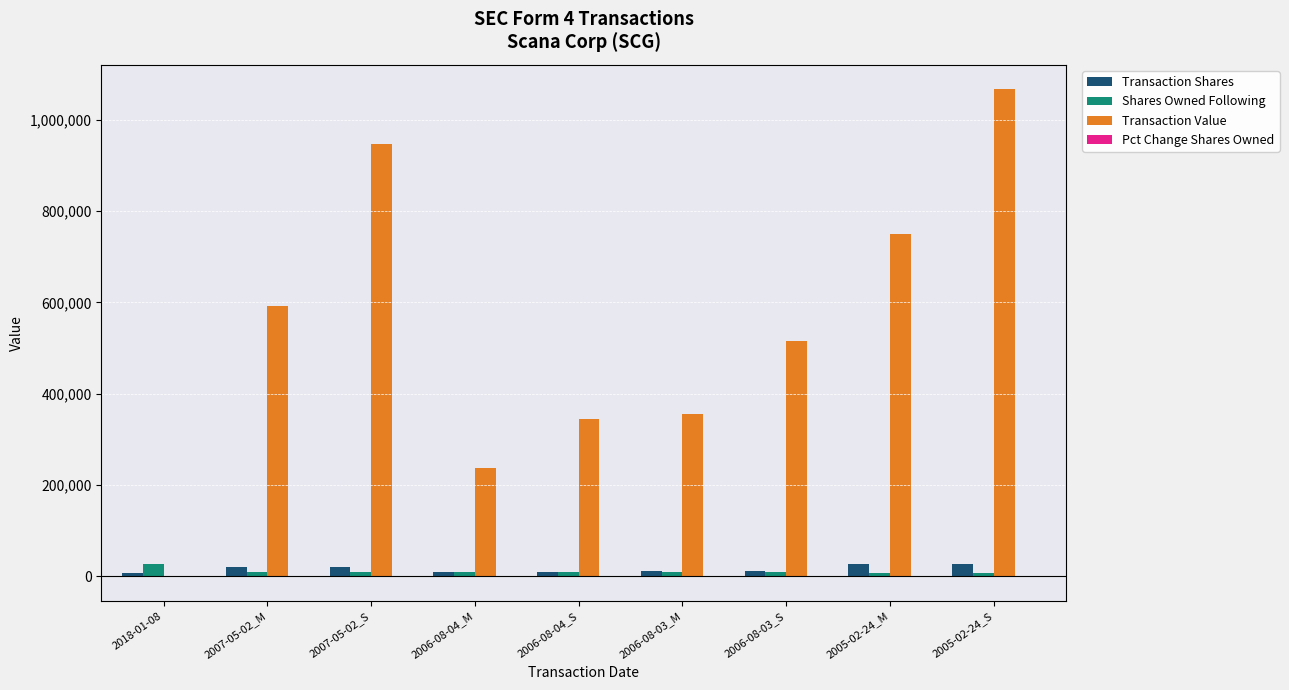

Which series has the largest total across all categories?

Transaction Value